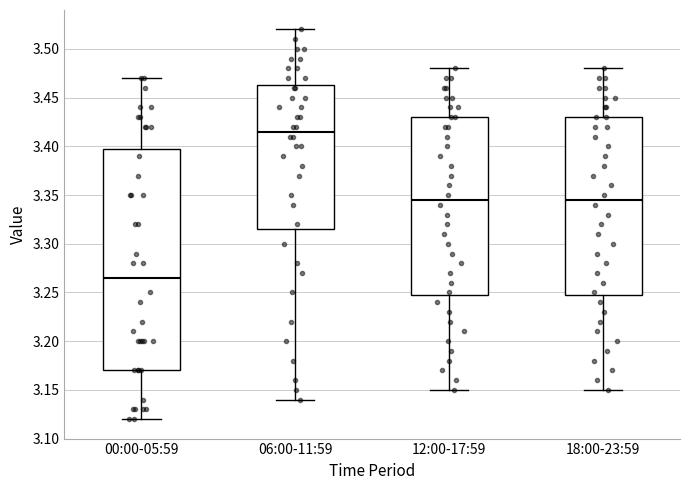

Which box's median line is the highest?

06:00-11:59